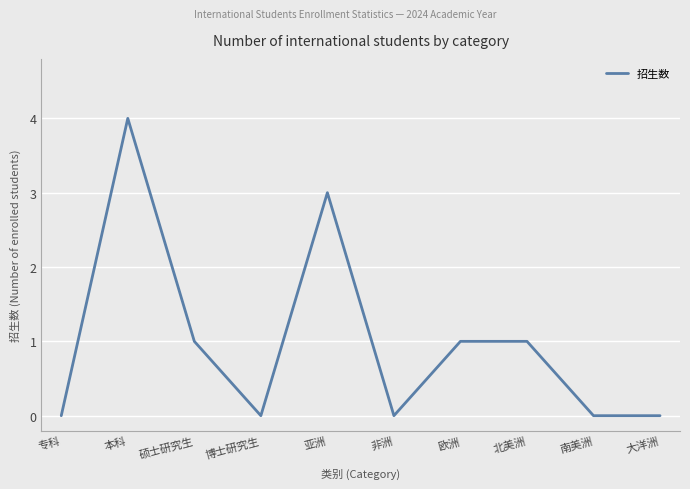

Reading left to right, transcribe all the data shown in this chart.

专科=0	本科=4	硕士研究生=1	博士研究生=0	亚洲=3	非洲=0	欧洲=1	北美洲=1	南美洲=0	大洋洲=0